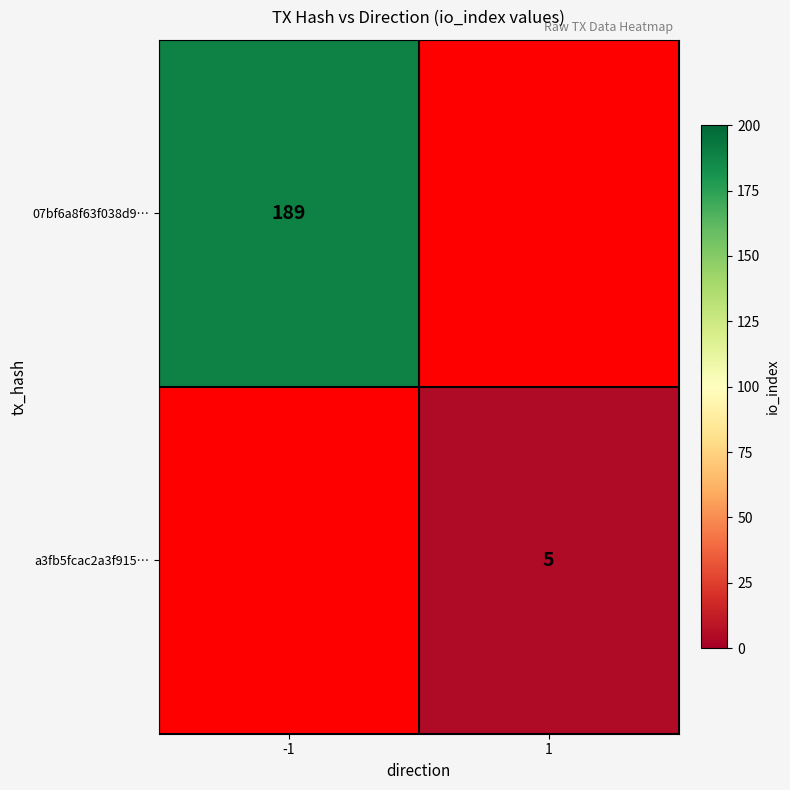

Which label corresponds to the largest value in the chart?

-1